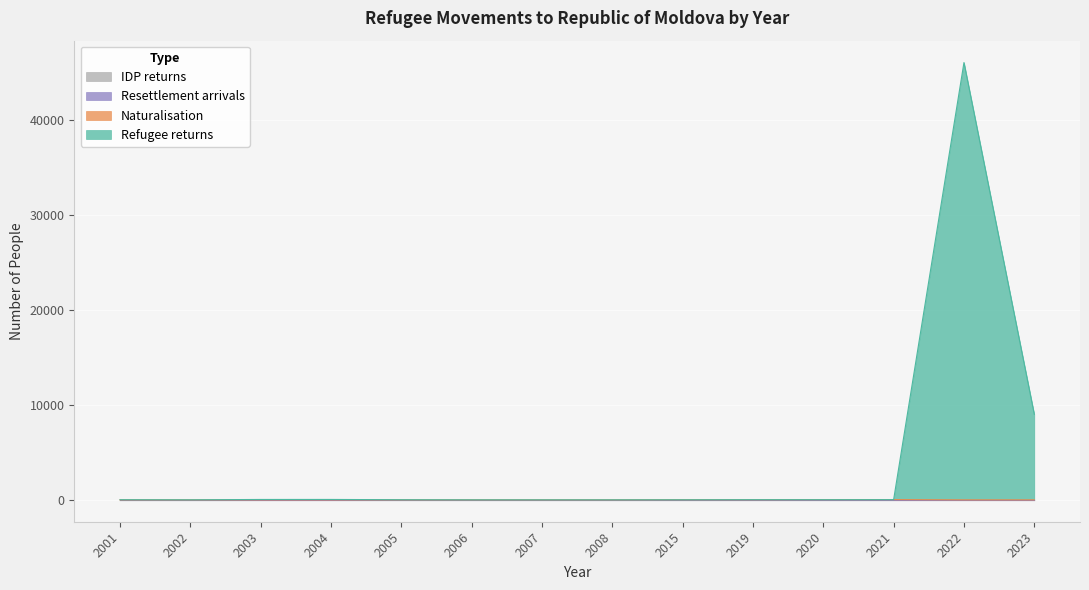

Is the value of Naturalisation at 2007 greater than the value of Refugee returns at 2007?

No